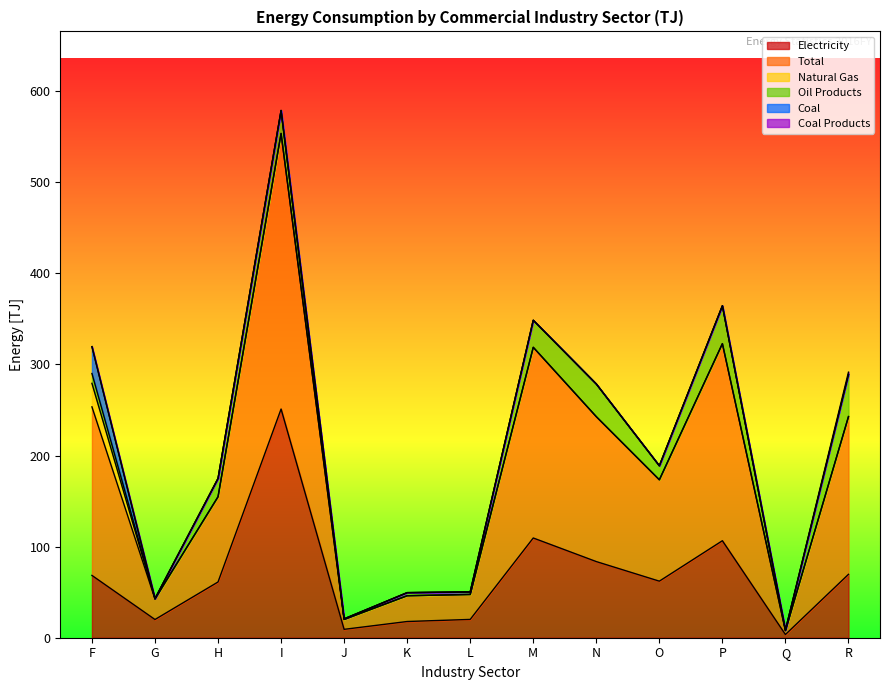

At which label is Natural Gas closest to 12?

R